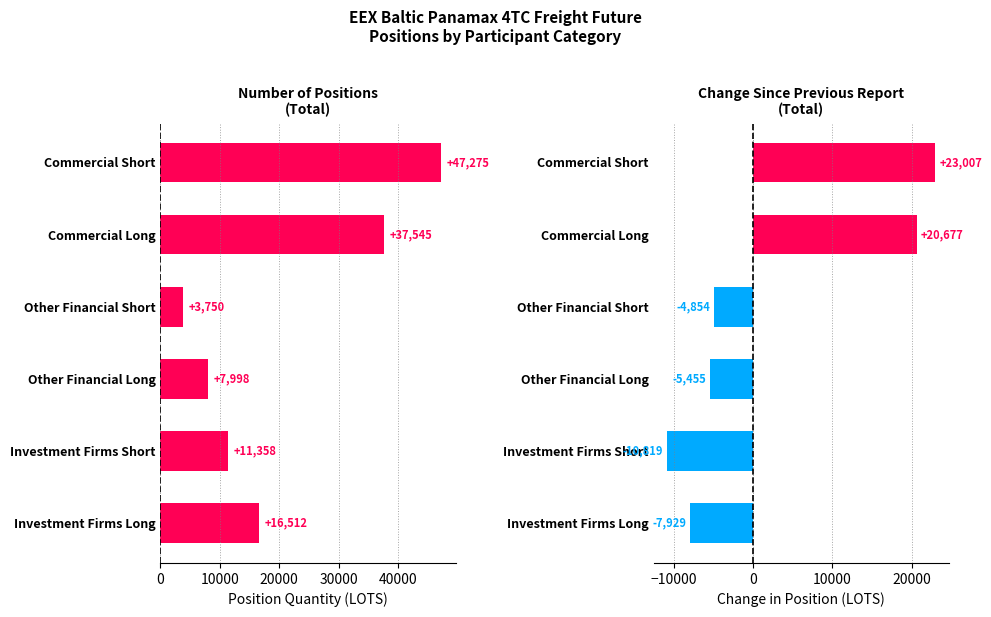

What is the sum of all Change since prev report (Total) values?

14627.1